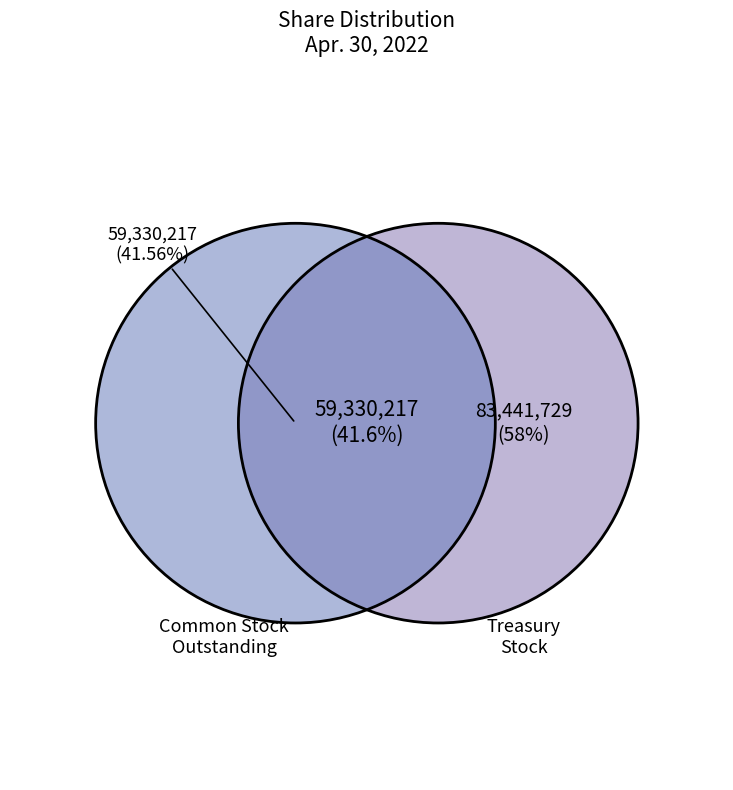

Which slice is the smallest?

Common stock, outstanding (in shares)